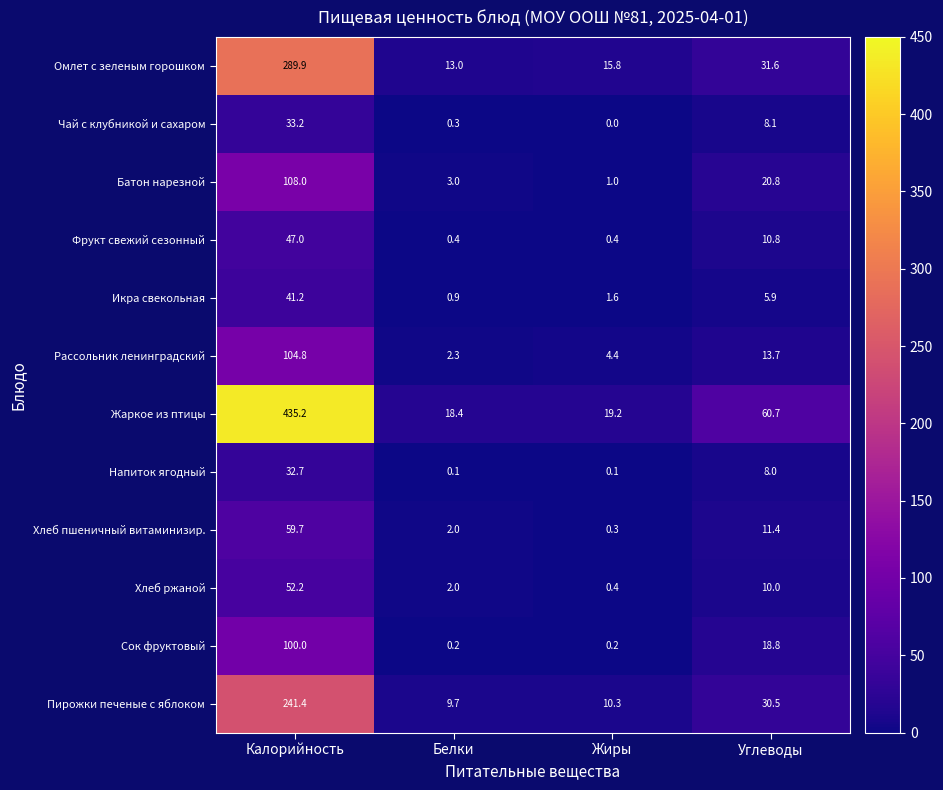

What is the sum of all Рассольник ленинградский values?

125.2